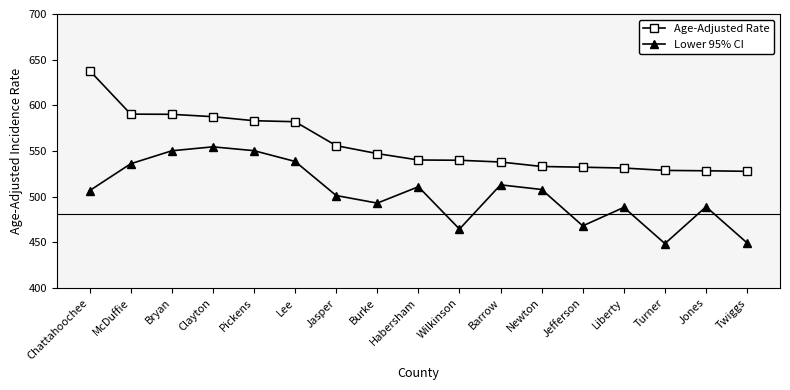

True or false: Age-Adjusted Rate and Lower 95% CI cross at least once.

False